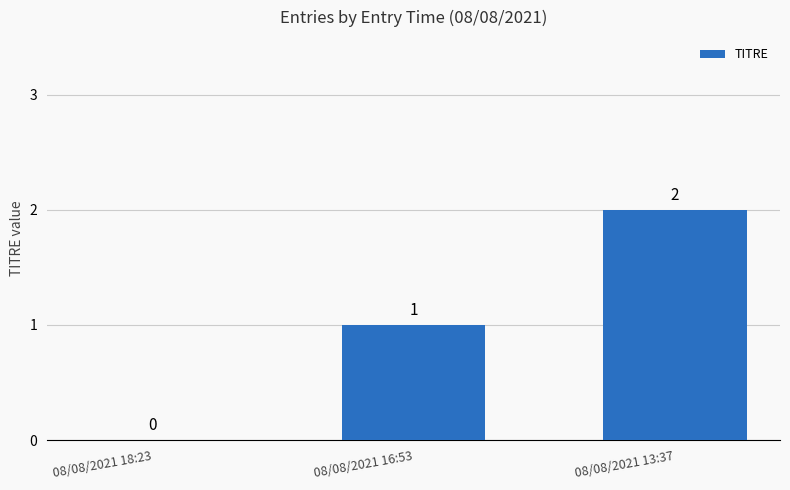

Are the bars grouped side by side (vs. stacked)?

No